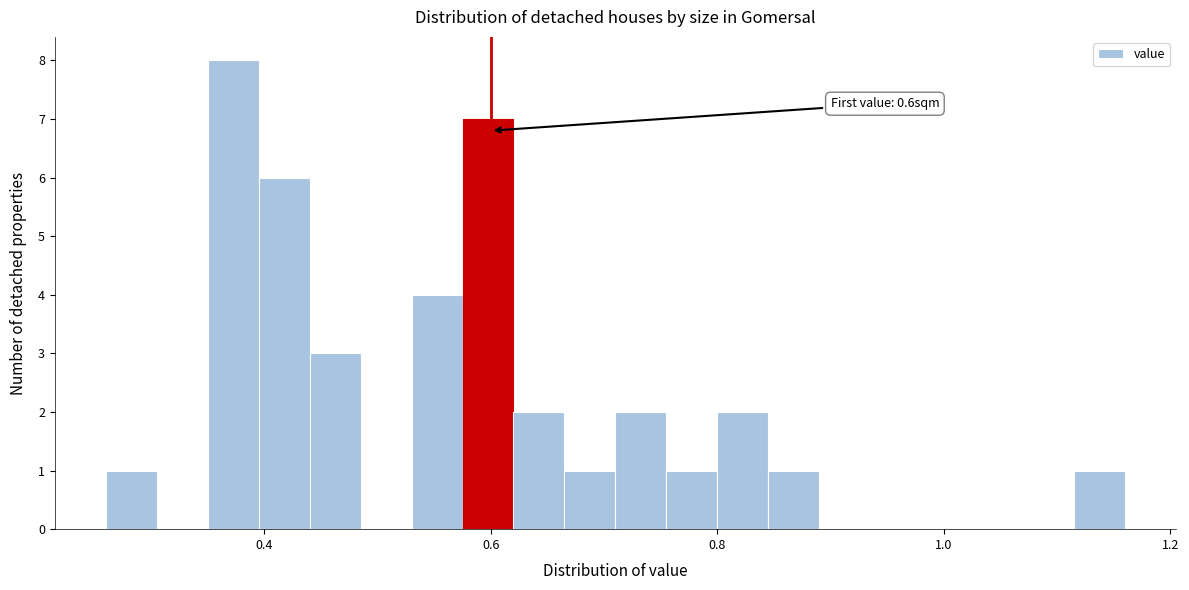

Around what value on the x-axis is the tallest bar? Give the approximate position of its centre, as read against the axis.

0.38